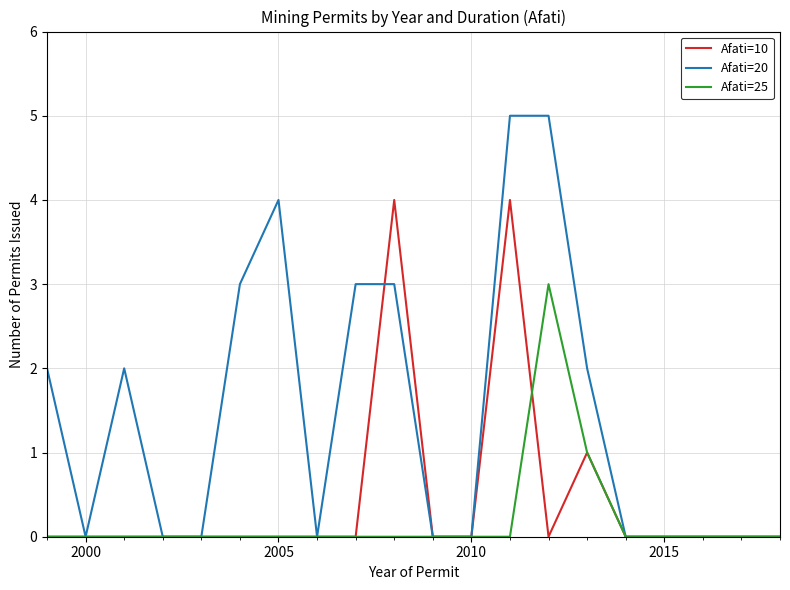

True or false: Afati=10 and Afati=20 intersect in this chart.

True